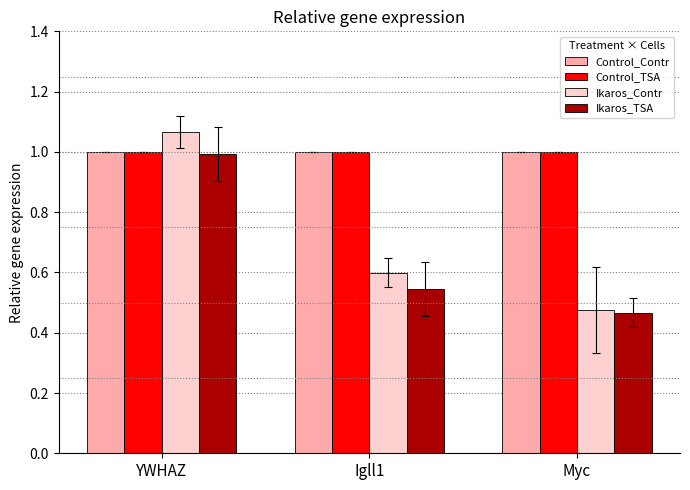

What is the minimum value for Control_Contr?

1.0